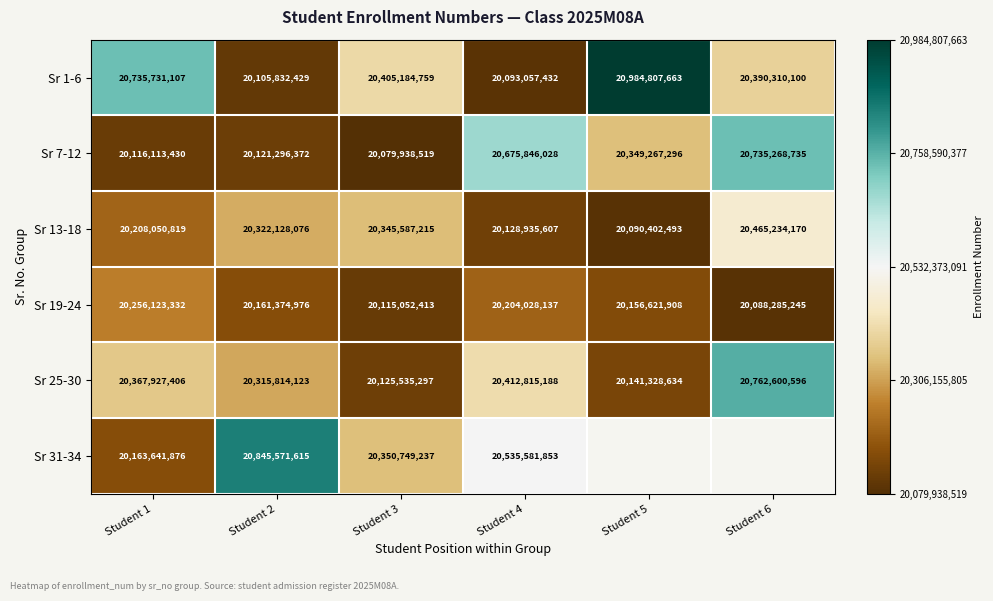

Rank the series at Student 4 from highest to lowest value.

Sr 7-12, Sr 31-34, Sr 25-30, Sr 19-24, Sr 13-18, Sr 1-6